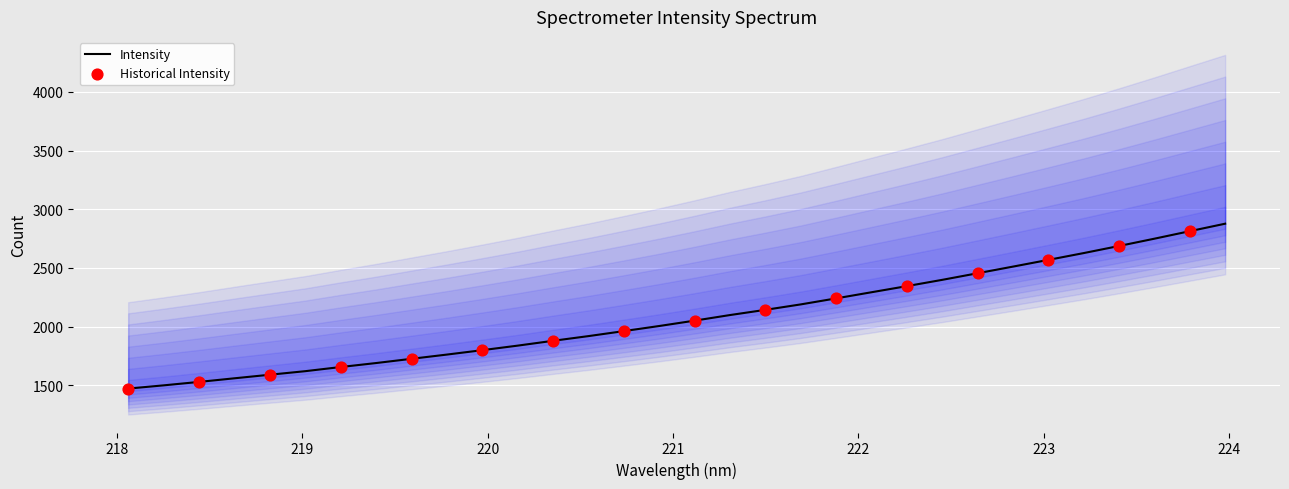

What is the change in value from 220.5444 to 223.2172?

+707.5